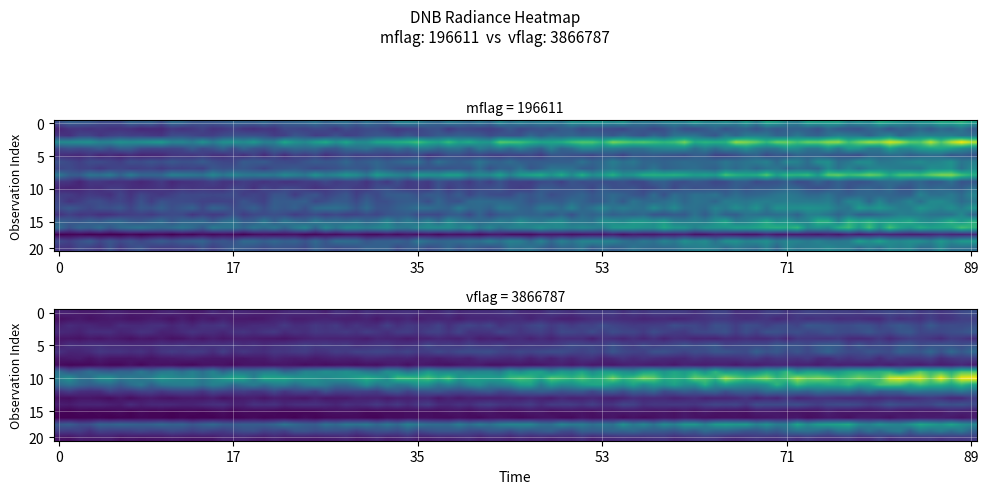

What is the total value across all series at 12?

4.7